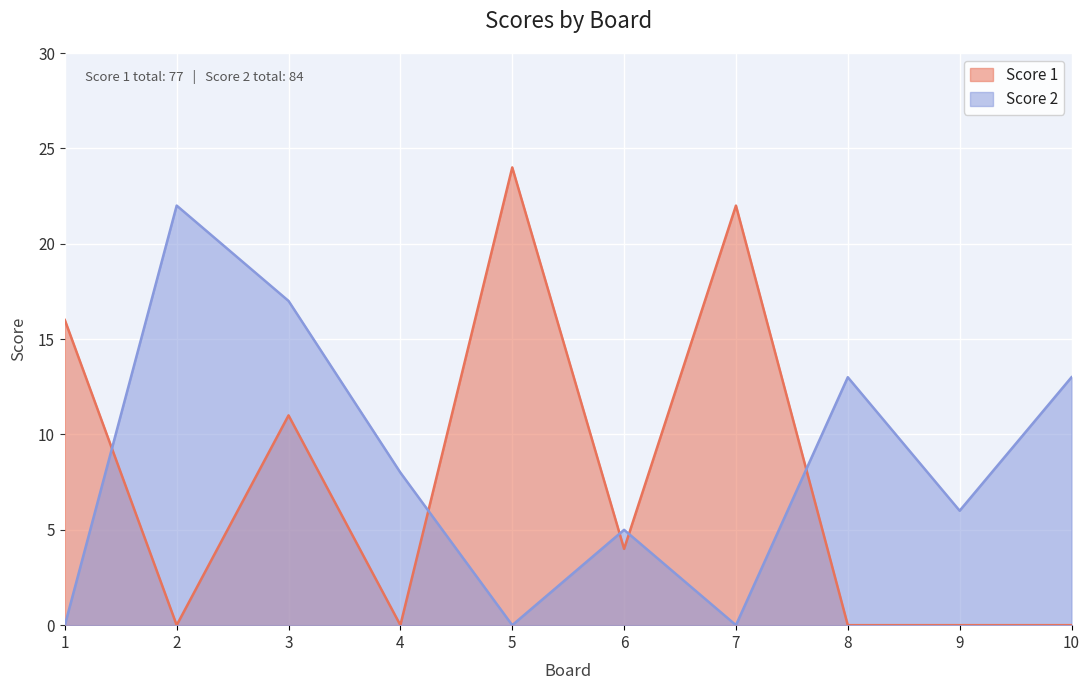

Is it true that Score 2 equals 5 at 6?

True